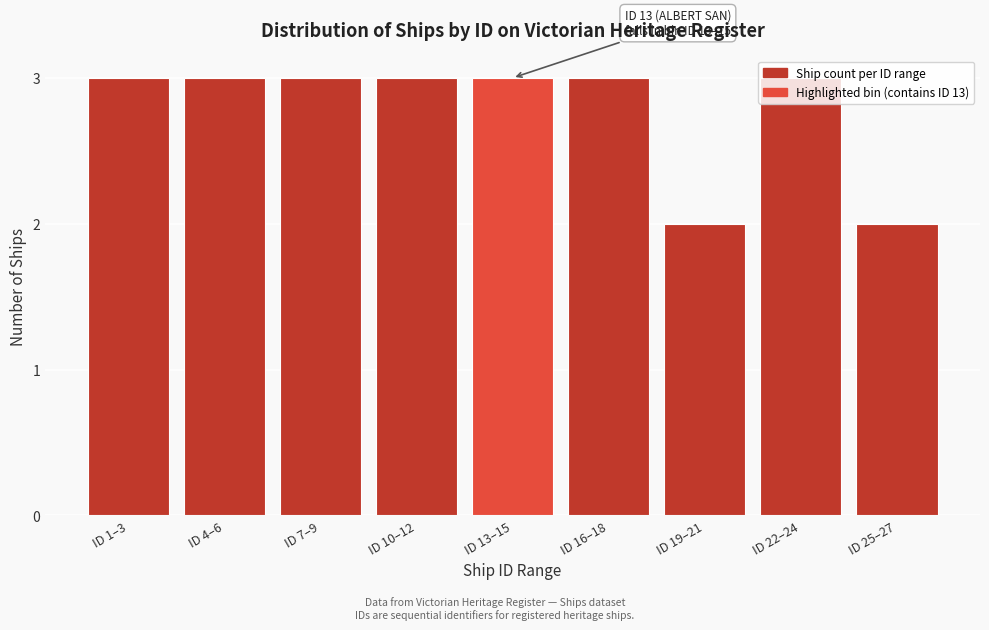

What is the label of the 4th bar from the right?

ID 16–18